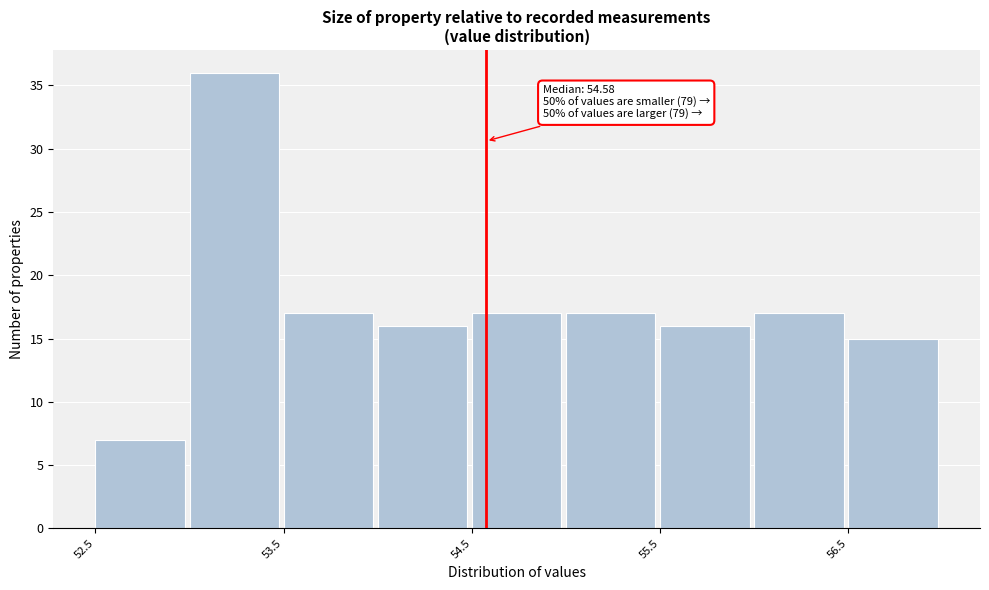

Which range on the x-axis has the tallest bar?

53.0 to 53.5